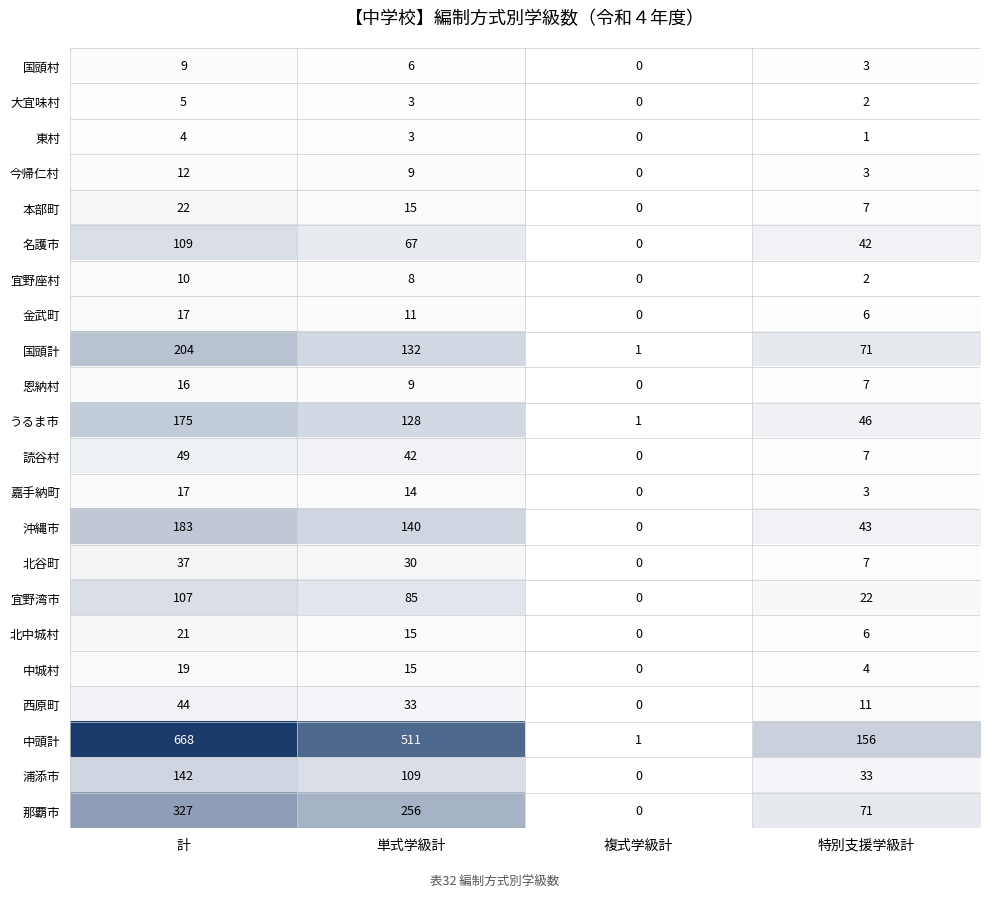

Rank the categories by 西原町 value from lowest to highest.

複式学級計, 特別支援学級計, 単式学級計, 計